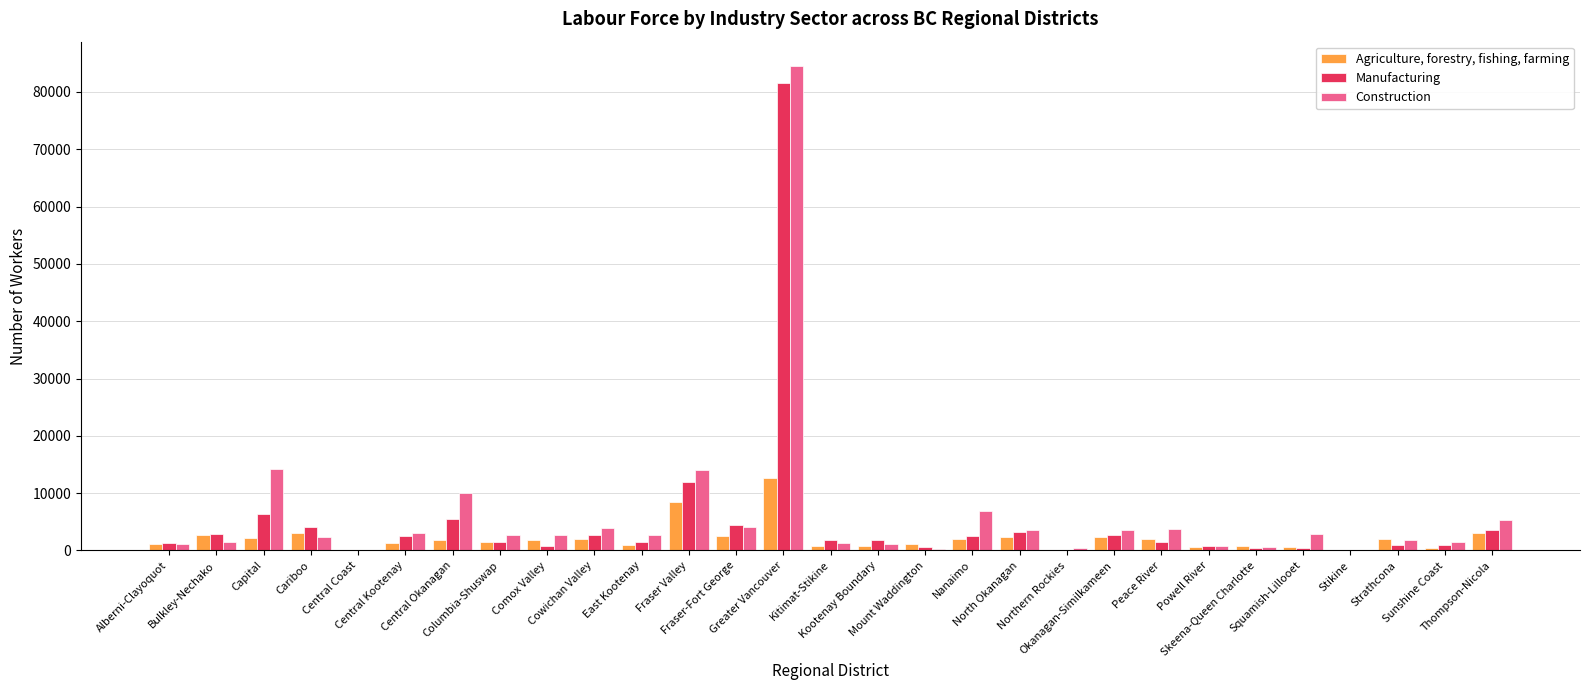

What is the greatest value displayed?

84540